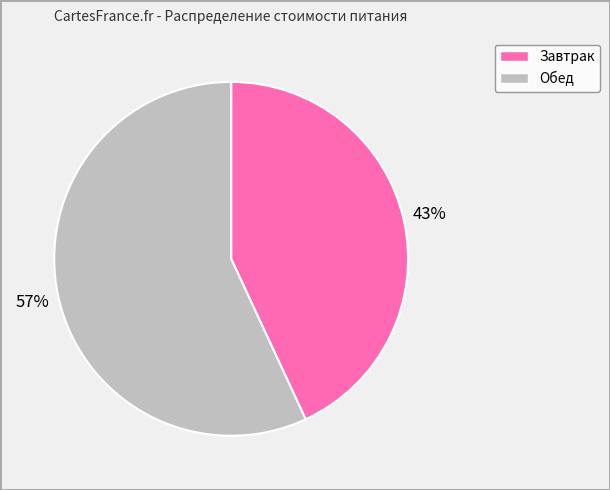

To the nearest percent, what percentage of the pie is Завтрак?

43%